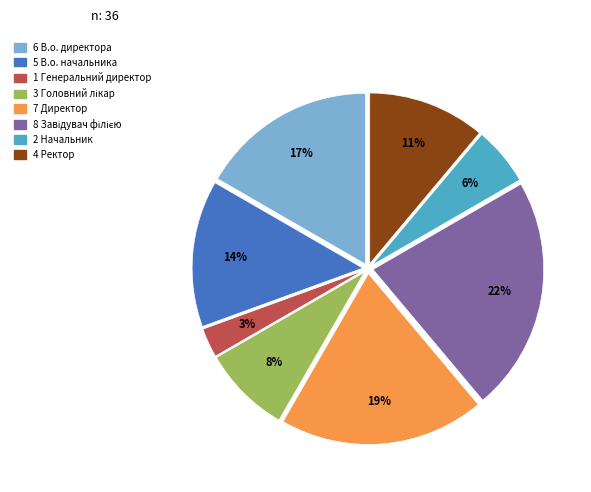

Is there any slice that represents more than half of the pie?

No